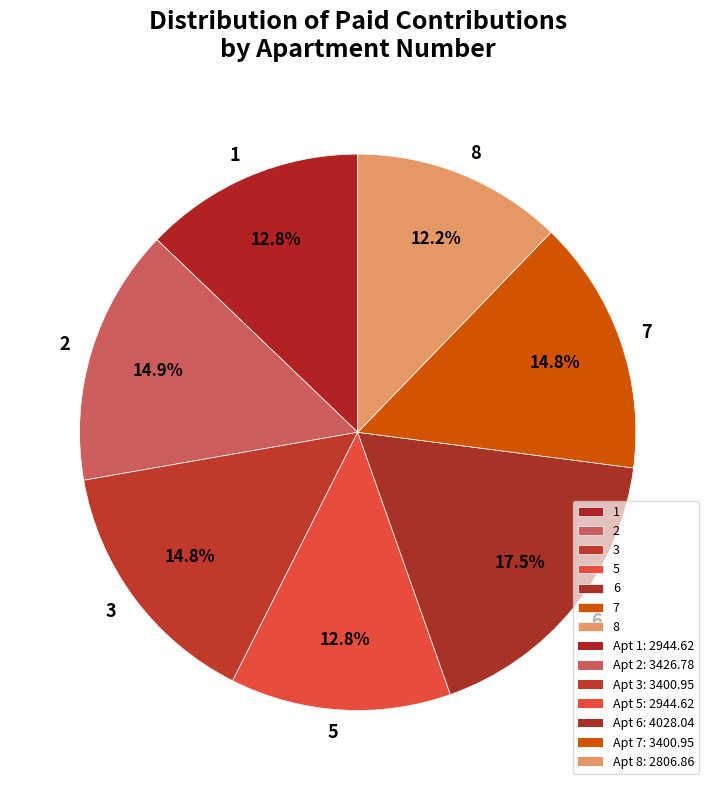

How many slices are in this pie chart?

7